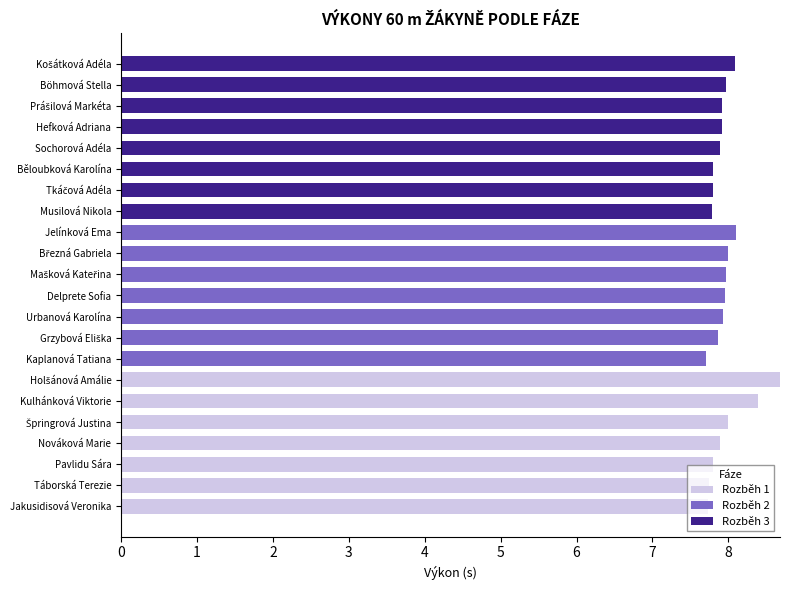

Is it true that Rozběh 1 equals -5.3 at Musilová Nikola?

False